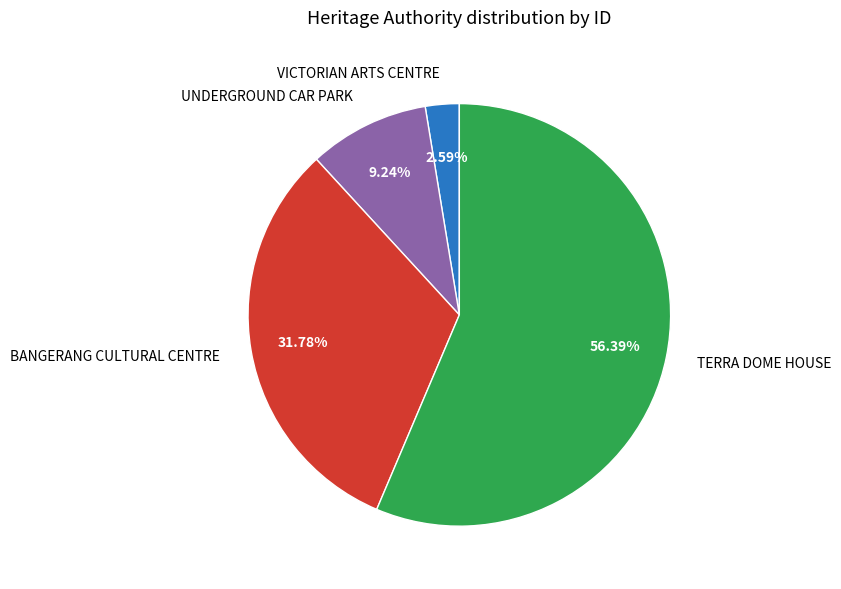

To the nearest percent, what is the combined percentage of BANGERANG CULTURAL CENTRE and VICTORIAN ARTS CENTRE?

34%